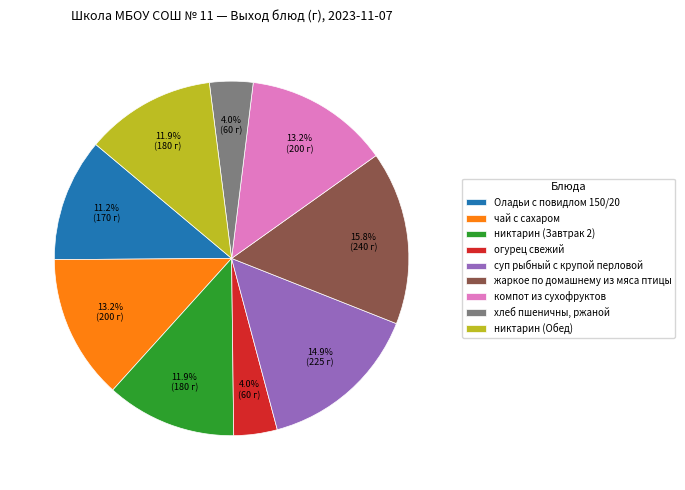

Is it true that никтарин (Обед) is 7% of the pie?

False